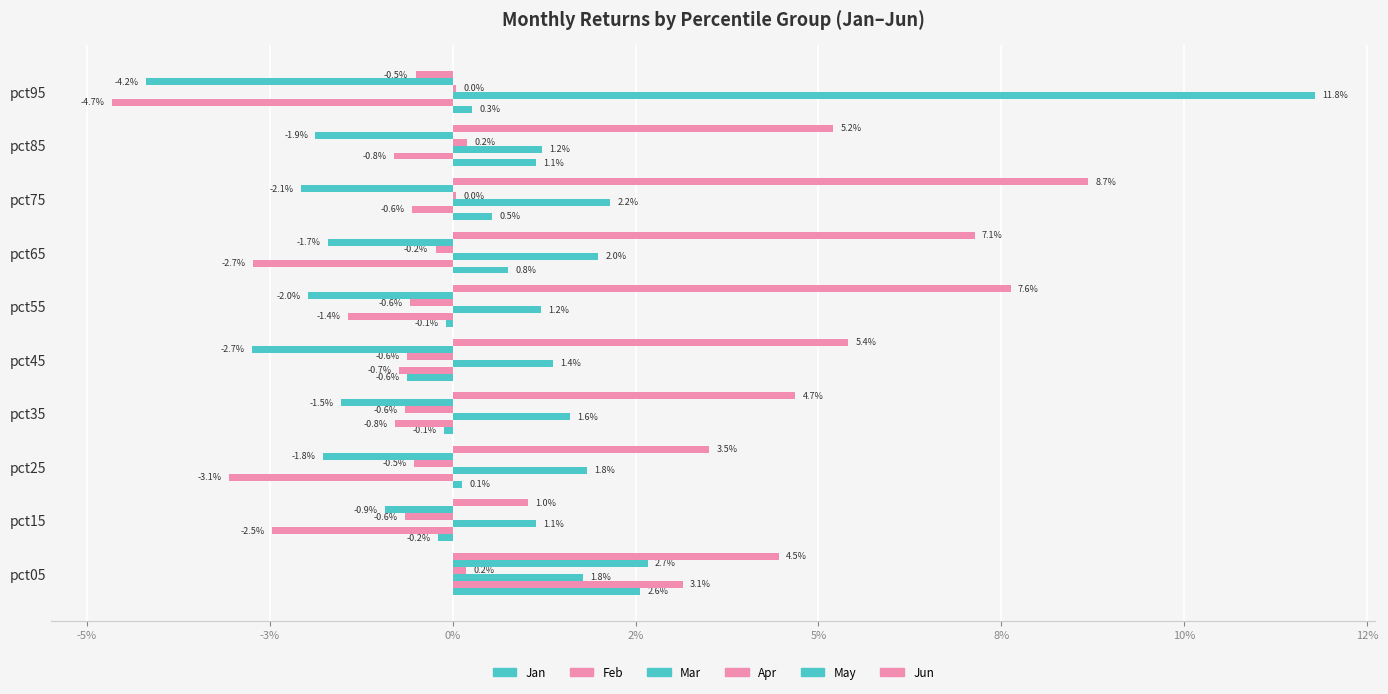

Which series has the widest spread of values?

Mar